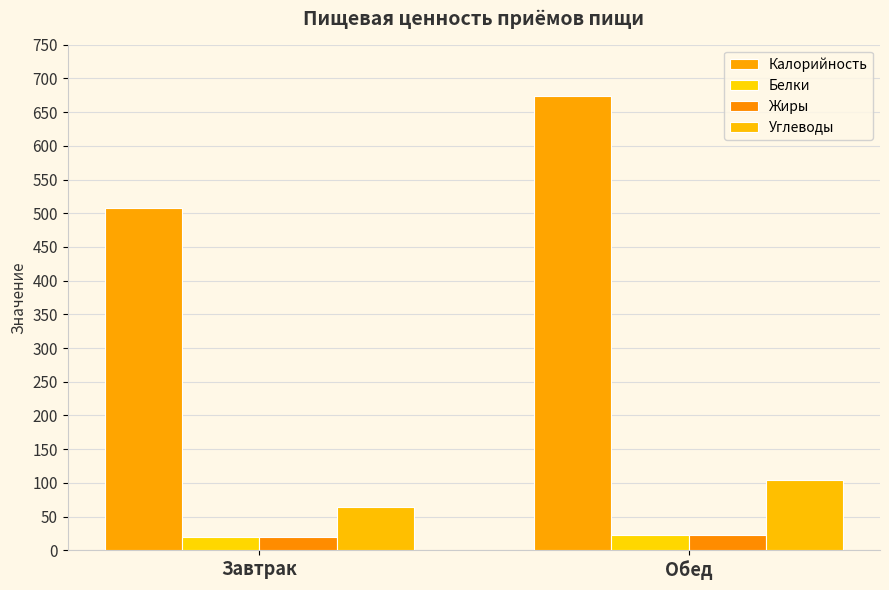

Which category has the lowest value across all series?

Завтрак